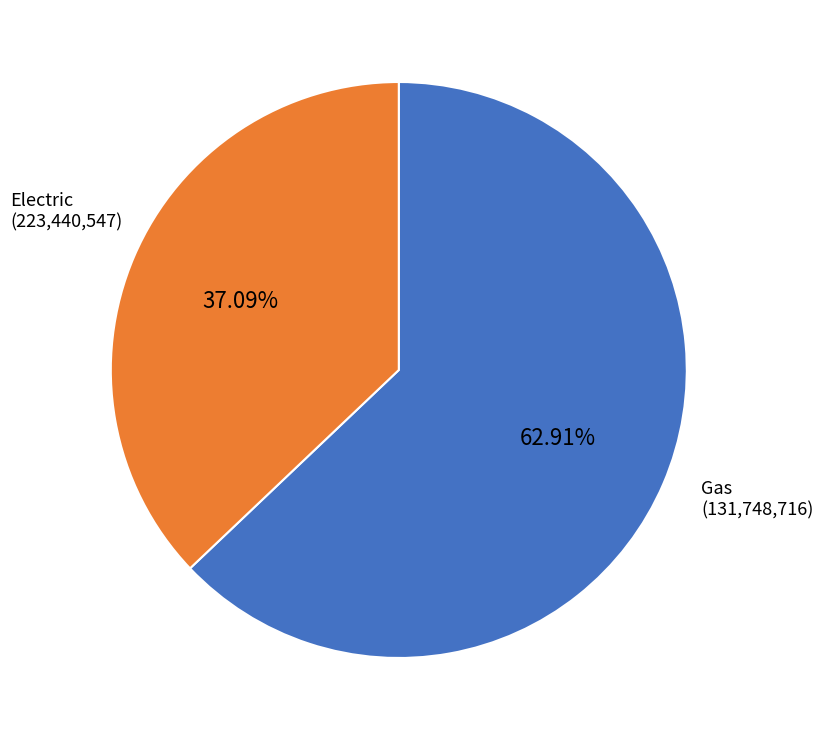

Does any single category account for the majority?

Yes